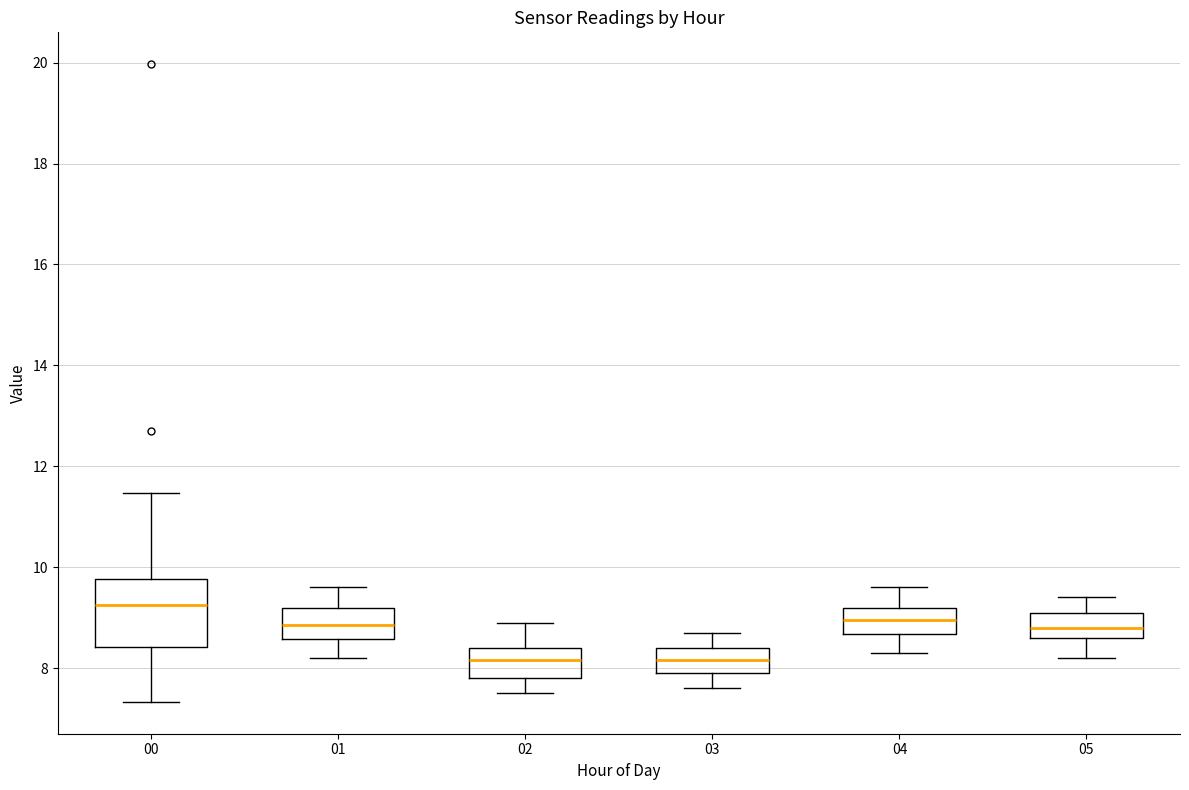

Where does the lower whisker of the box at x = 01 end on the y-axis? The values are not printed on the chart, so give them approximately, as read against the axis.

8.2